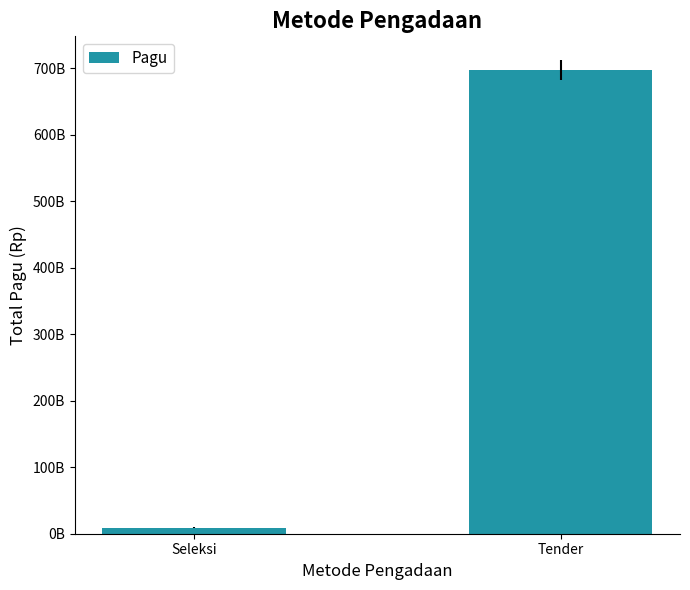

Are the bars horizontal?

No